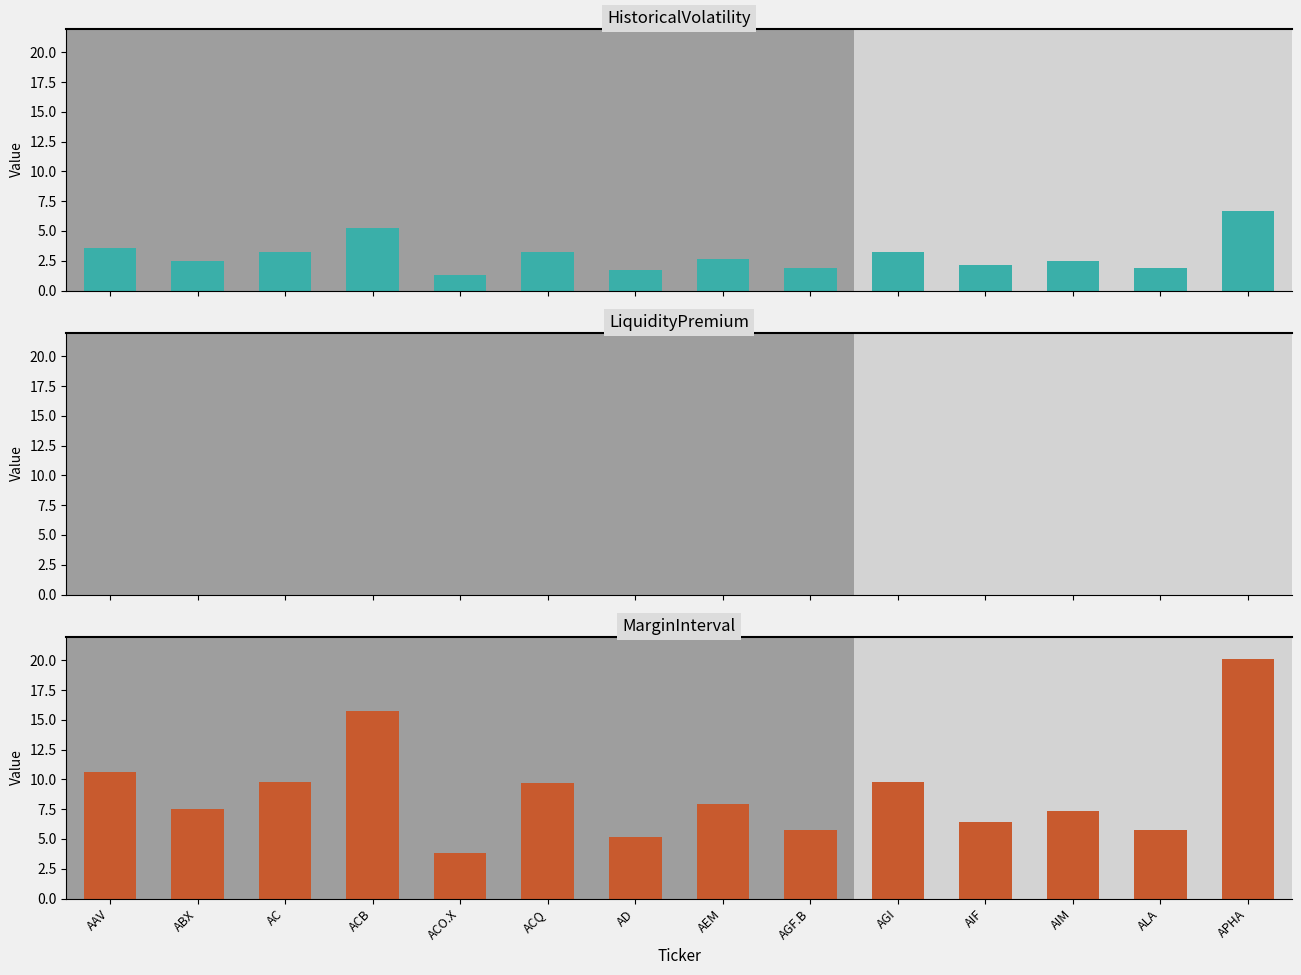

The value of HistoricalVolatility at AEM is 4.7. True or false?

False